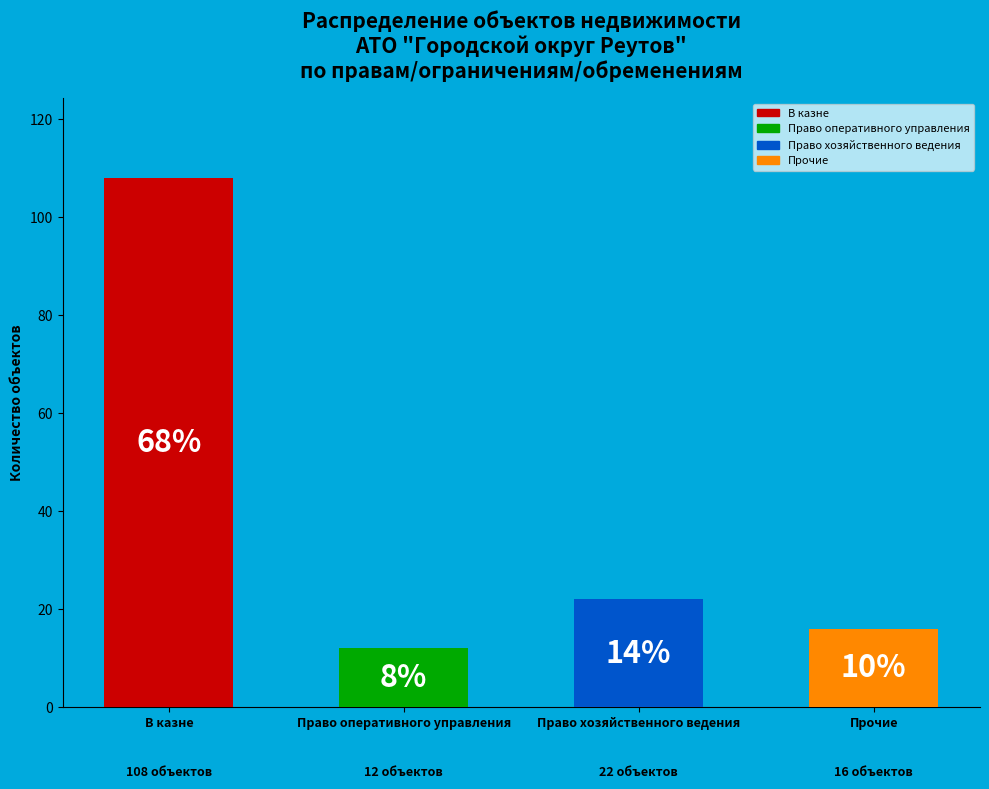

Which category has the smallest portion of the pie?

Право оперативного управления